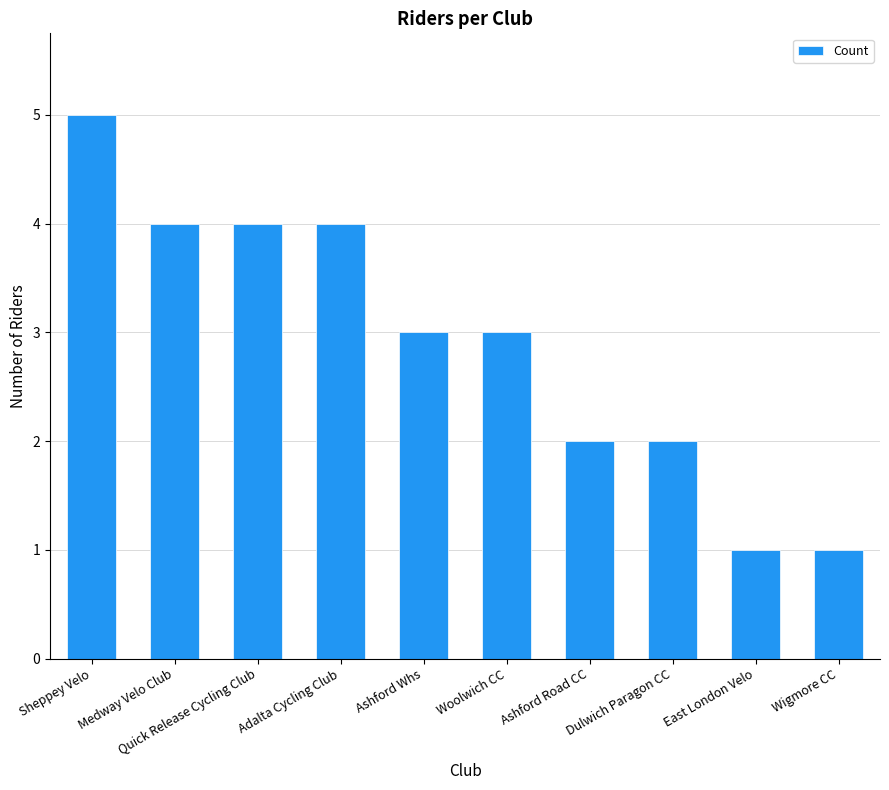

Is it true that the value at Quick Release Cycling Club is 4?

True